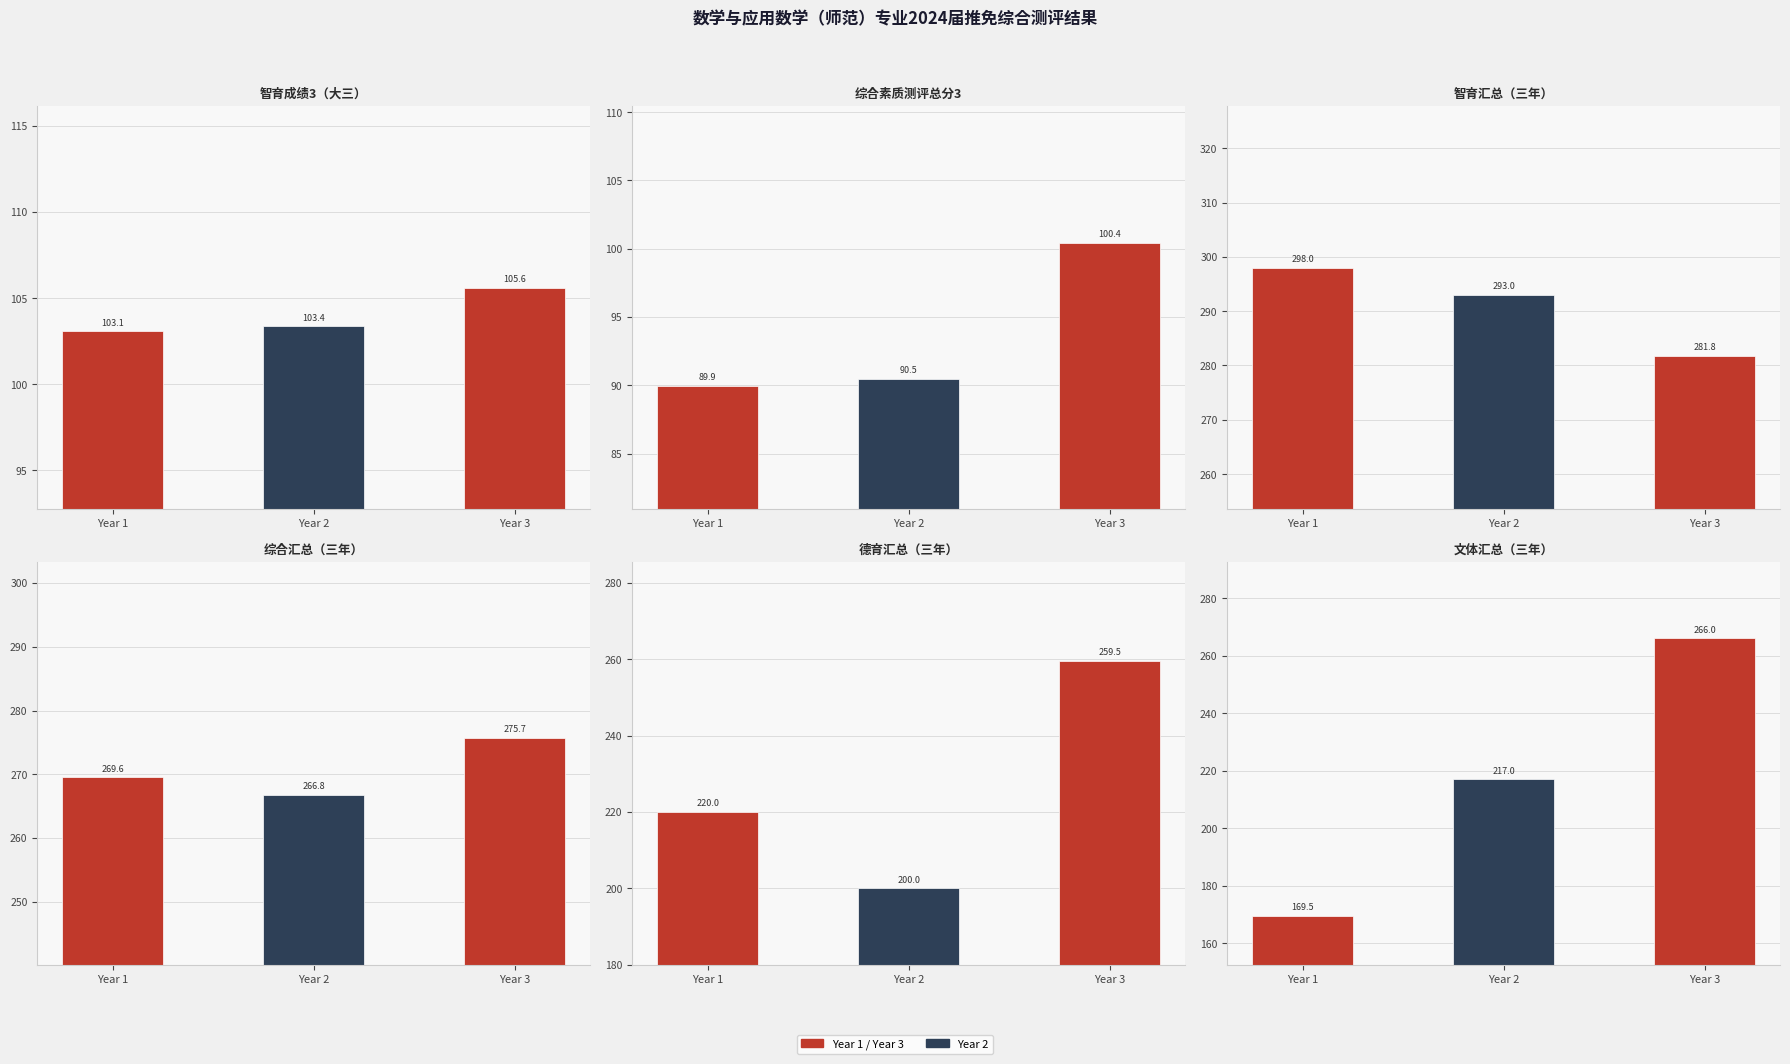

Rank the categories by 智育汇总 value from highest to lowest.

Year 1, Year 2, Year 3